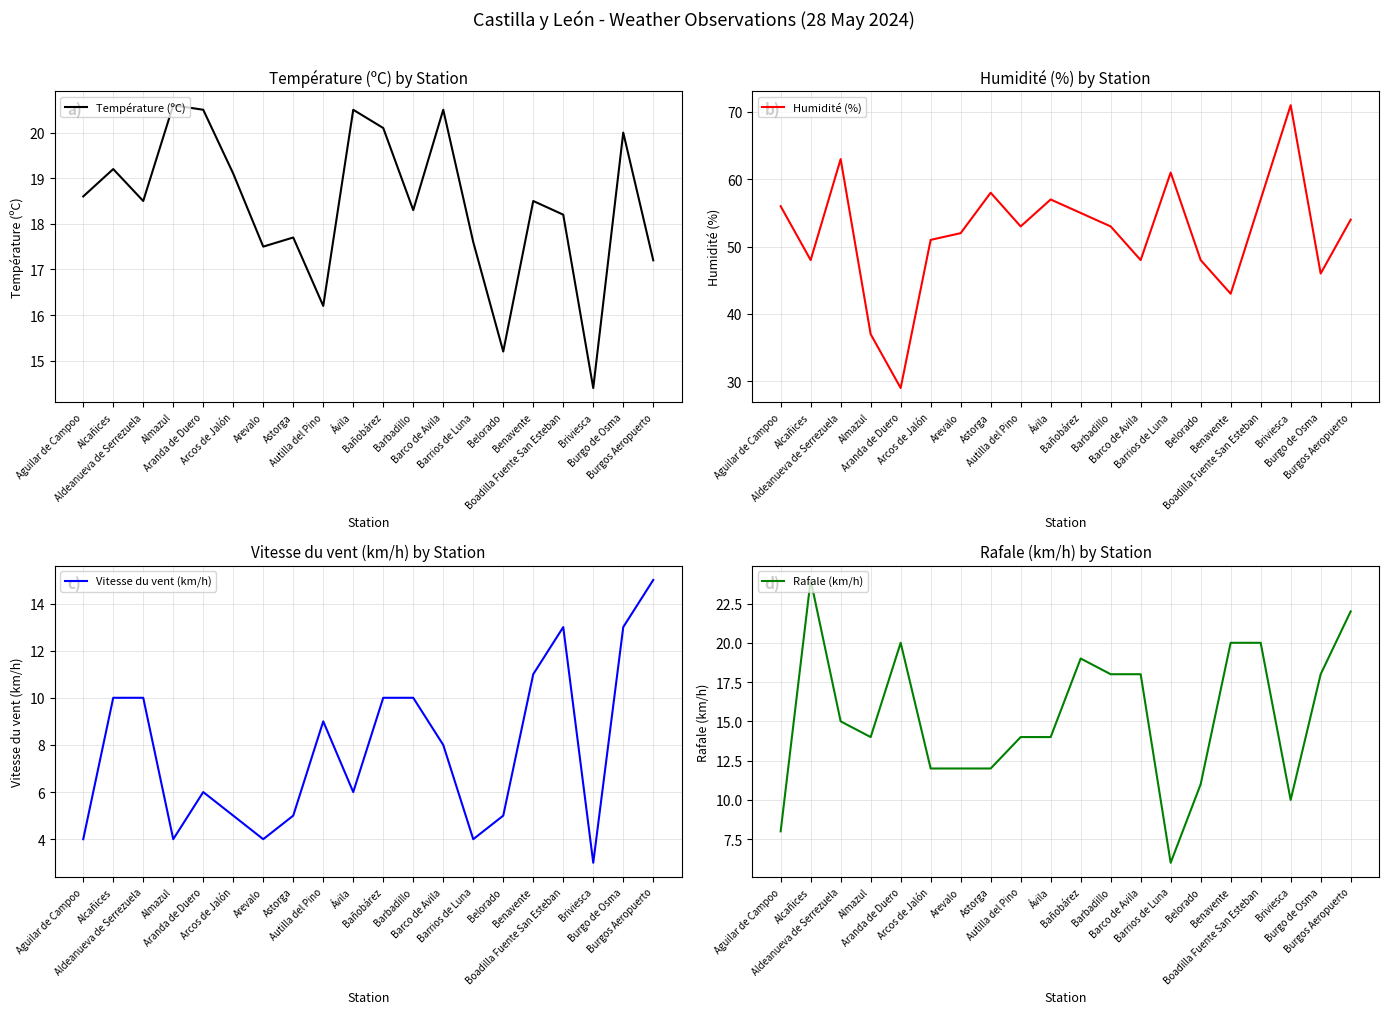

What is the approximate value of Vitesse du vent (km/h) at Astorga?

5